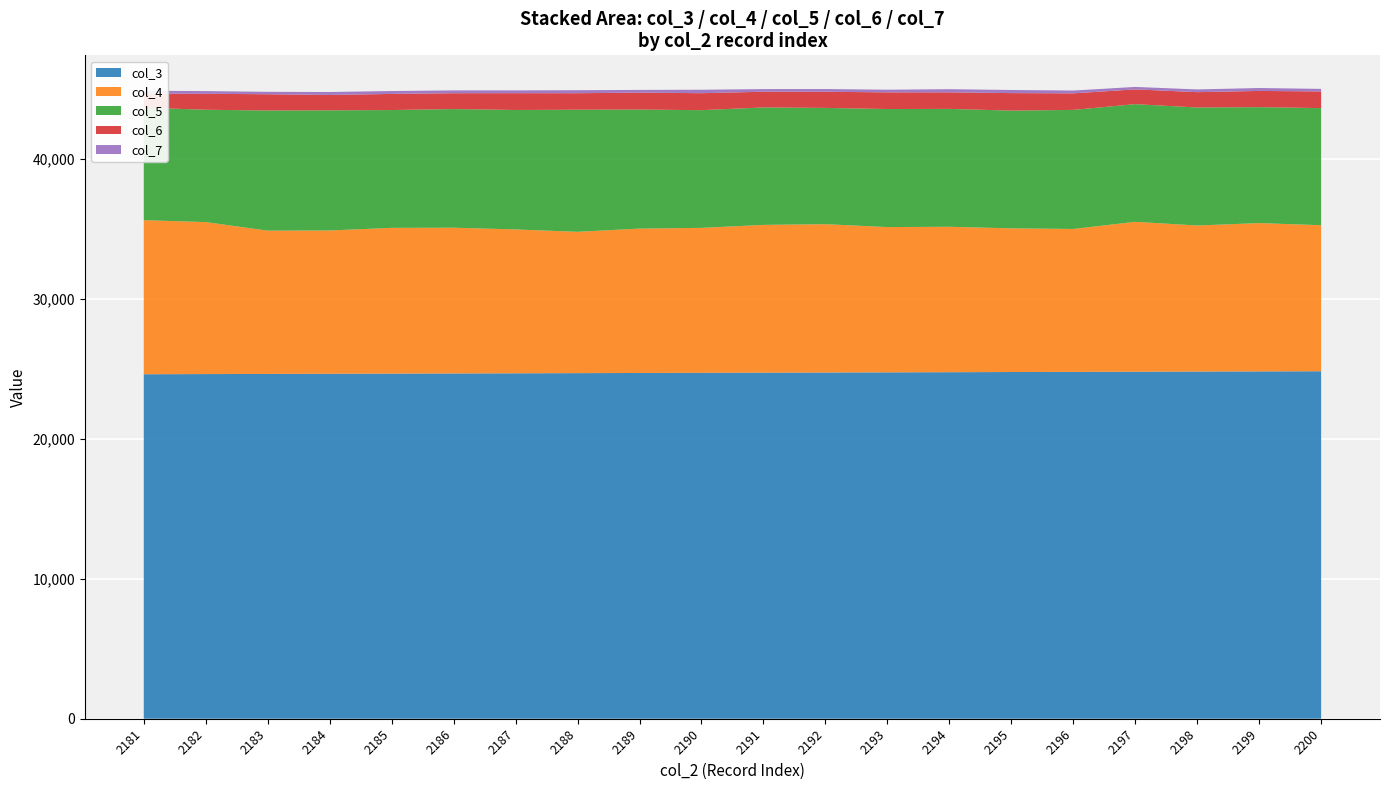

Reading right to left, transcribe all the data shown in this chart.

col_3: 2200=24825	2199=24814	2198=24803	2197=24791	2196=24780	2195=24769	2194=24757	2193=24746	2192=24735	2191=24724	2190=24712	2189=24701	2188=24690	2187=24678	2186=24667	2185=24656	2184=24645	2183=24633	2182=24622	2181=24611
col_4: 2200=10433	2199=10595	2198=10433	2197=10709	2196=10209	2195=10265	2194=10389	2193=10378	2192=10596	2191=10556	2190=10356	2189=10314	2188=10095	2187=10278	2186=10412	2185=10412	2184=10237	2183=10235	2182=10858	2181=11005
col_5: 2200=8365	2199=8284	2198=8430	2197=8407	2196=8506	2195=8411	2194=8421	2193=8433	2192=8306	2191=8391	2190=8409	2189=8505	2188=8724	2187=8533	2186=8476	2185=8417	2184=8583	2183=8584	2182=8027	2181=8034
col_6: 2200=1191	2199=1158	2198=1097	2197=1056	2196=1183	2195=1251	2194=1181	2193=1192	2192=1154	2191=1122	2190=1212	2189=1213	2188=1178	2187=1201	2186=1132	2185=1152	2184=1099	2183=1162	2182=1140	2181=1003
col_7: 2200=183	2199=208	2198=195	2197=174	2196=201	2195=223	2194=227	2193=189	2192=195	2191=189	2190=247	2189=191	2188=216	2187=200	2186=203	2185=206	2184=210	2183=172	2182=192	2181=211